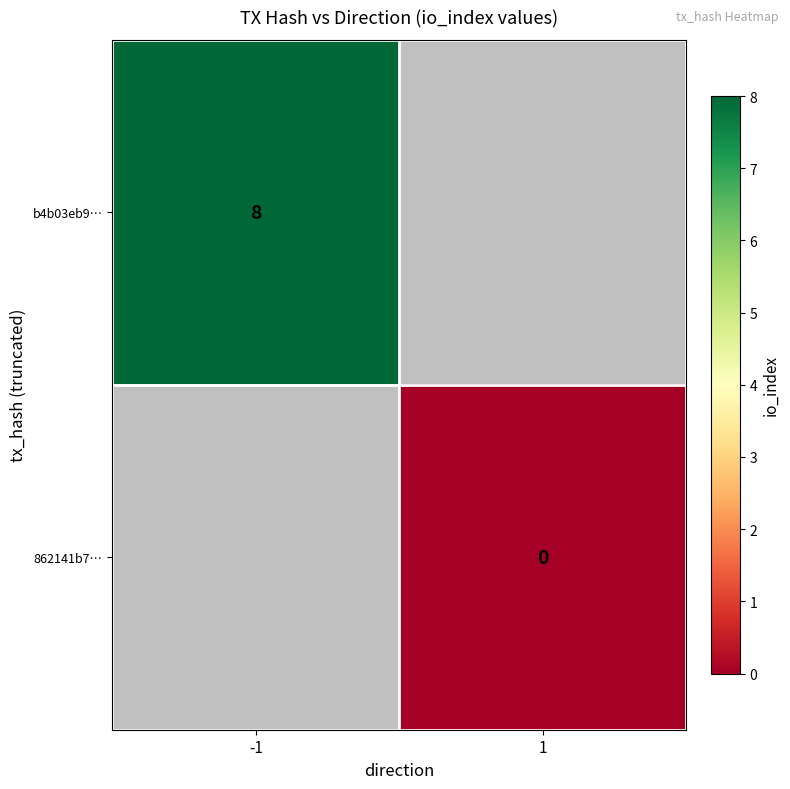

How many distinct data groups are displayed?

2